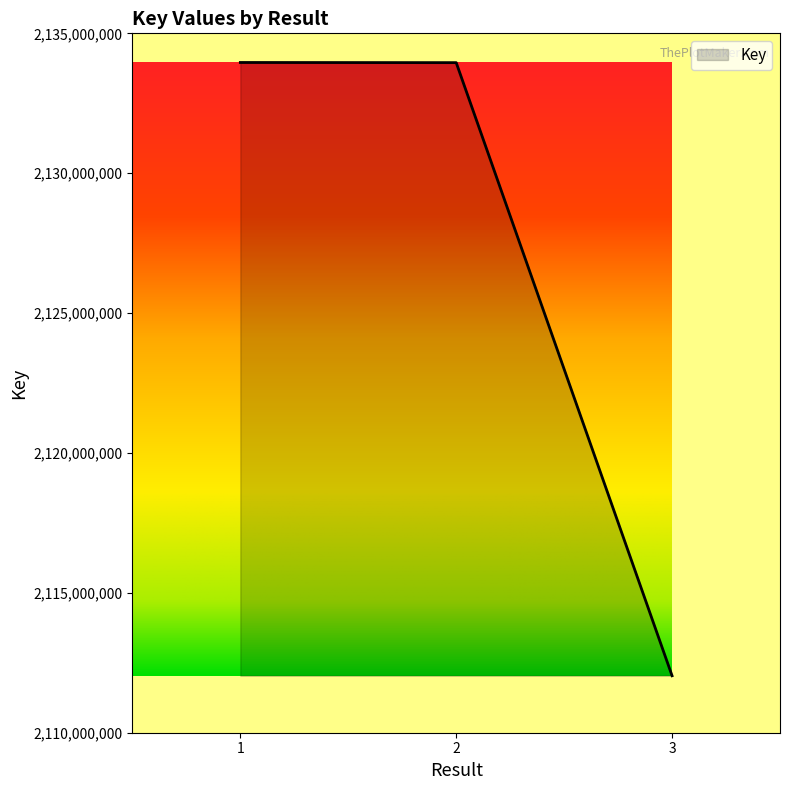

What is the difference between the values at 2 and 3?

21916017